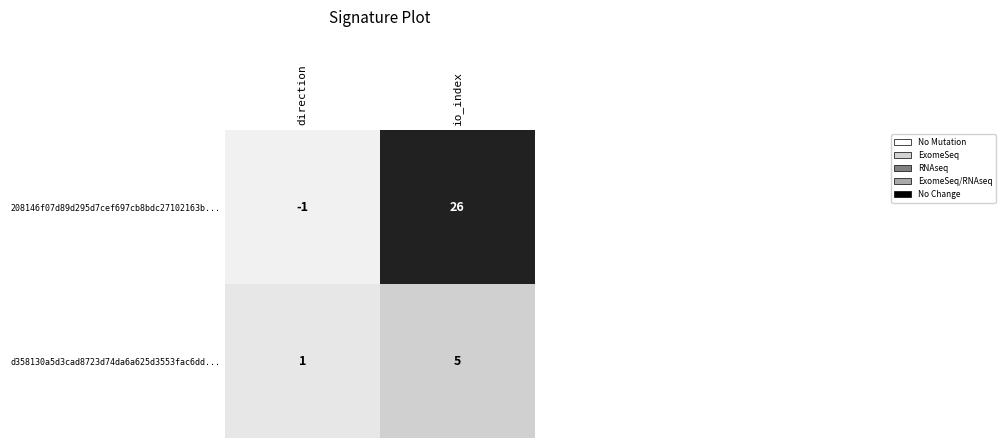

Rank the series by their maximum value, from highest to lowest.

208146f07d89d295d7cef697cb8bdc27102163b..., d358130a5d3cad8723d74da6a625d3553fac6dd...